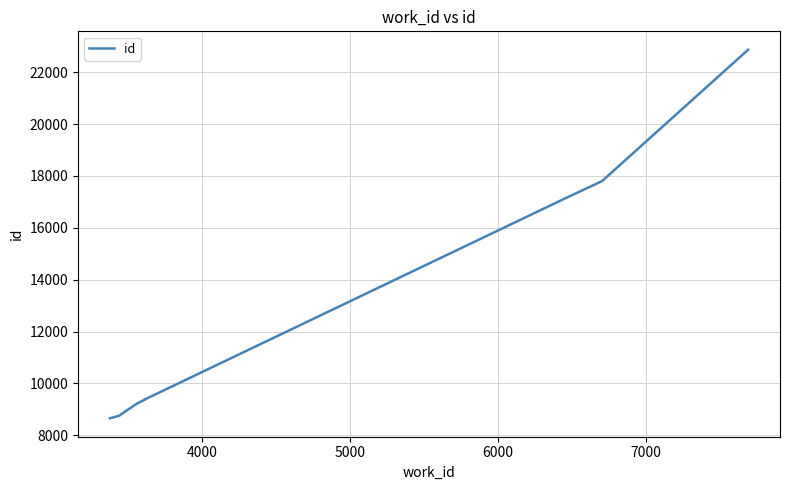

What is the greatest value displayed?

22868